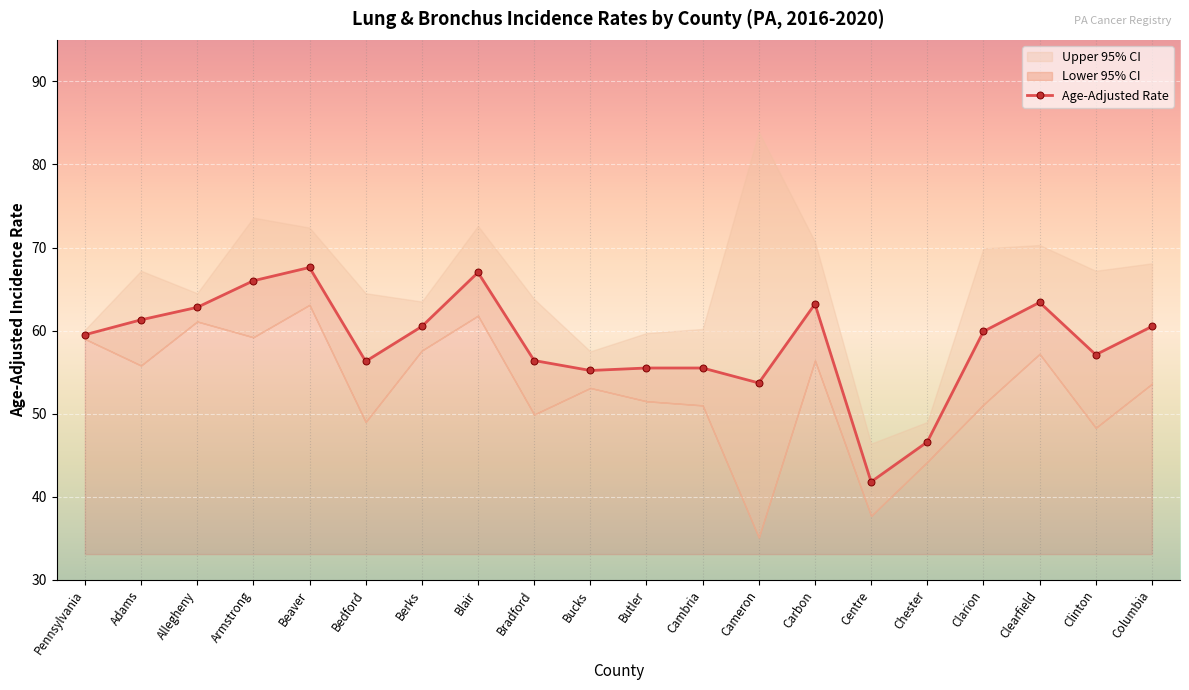

List the labels in order of value, largest first.

Beaver, Blair, Armstrong, Clearfield, Carbon, Allegheny, Adams, Berks, Columbia, Clarion, Pennsylvania, Clinton, Bradford, Bedford, Butler, Cambria, Bucks, Cameron, Chester, Centre